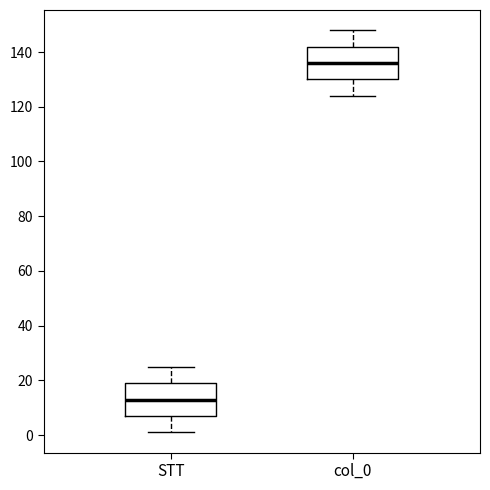

Reading left to right, read every box against the y-axis: the position of its median line, the range the box covers, and the ends of its whiskers. The values are not printed on the chart, so give them approximately, as read against the axis.

STT: median 14, box 8 to 20, whiskers 2 to 26
col_0: median 136, box 130 to 142, whiskers 124 to 148